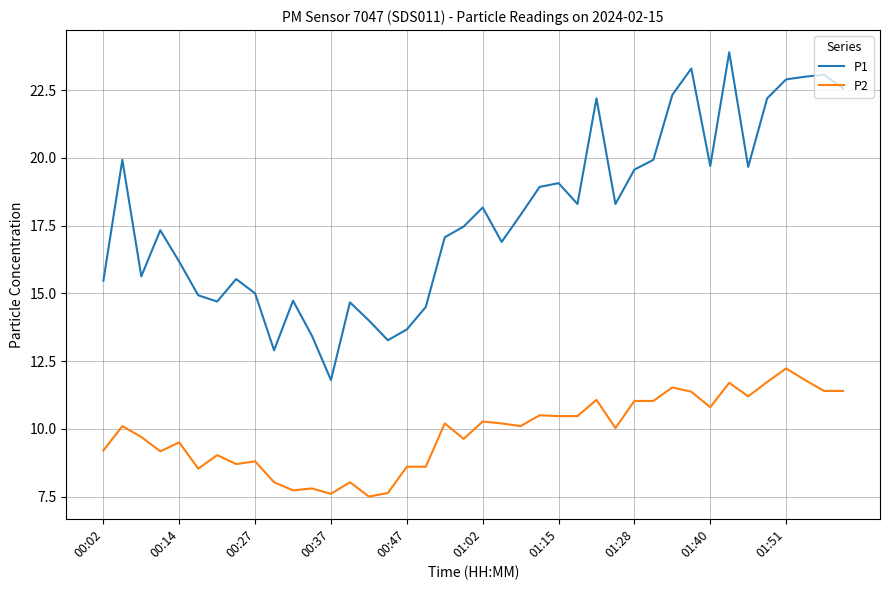

Is this an area chart (filled region under the line)?

No